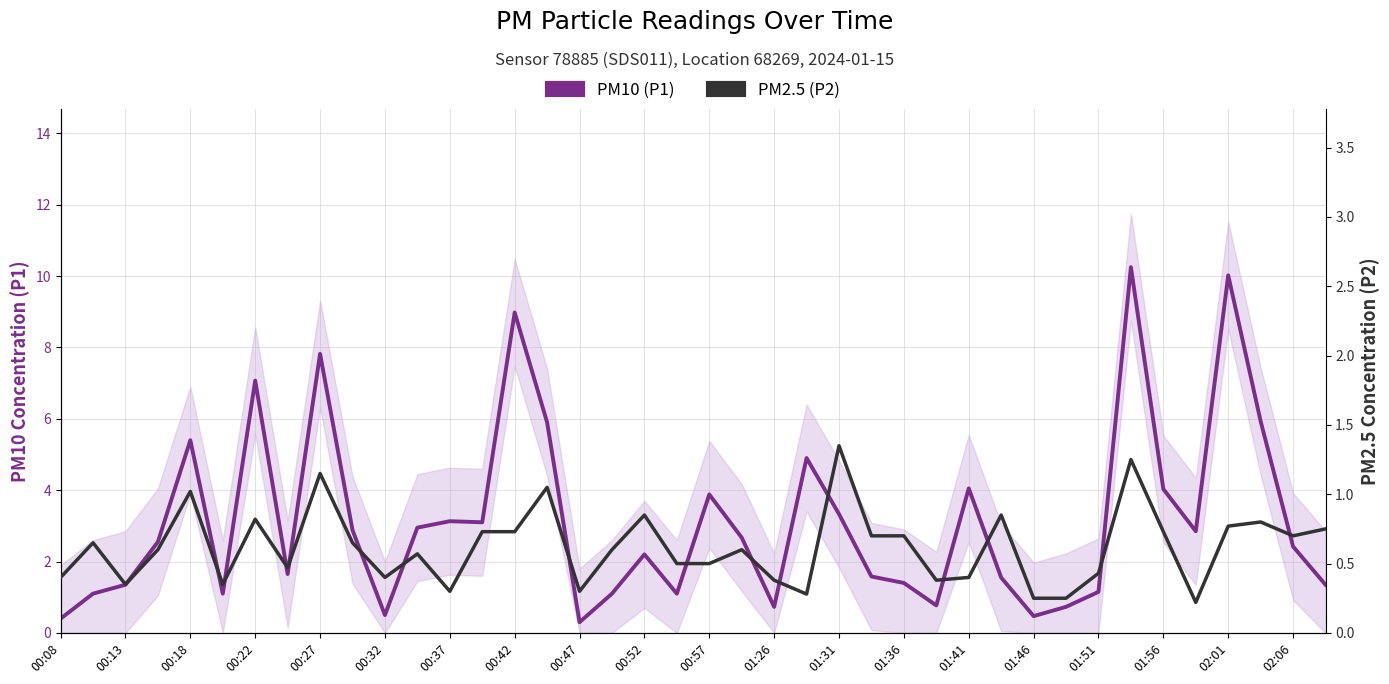

Rank the series by their maximum value, from lowest to highest.

PM2.5 (P2), PM10 (P1)